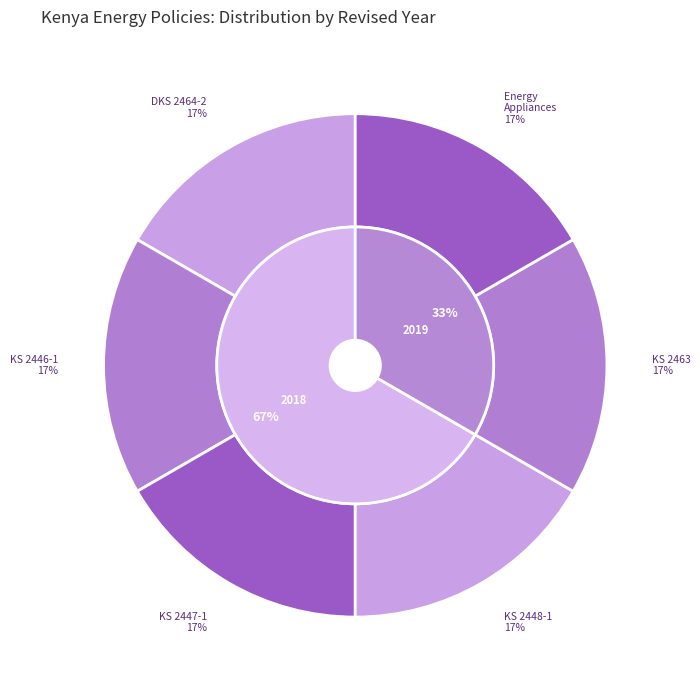

Is KS 2463:2019
Room ACs the majority of the pie?

No